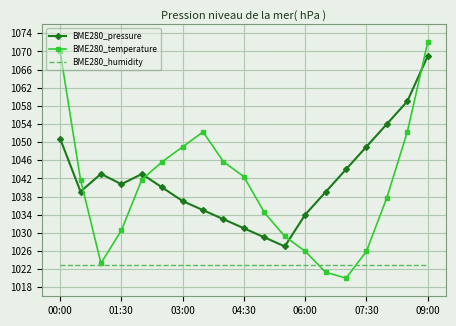

How many lines are shown in the chart?

3